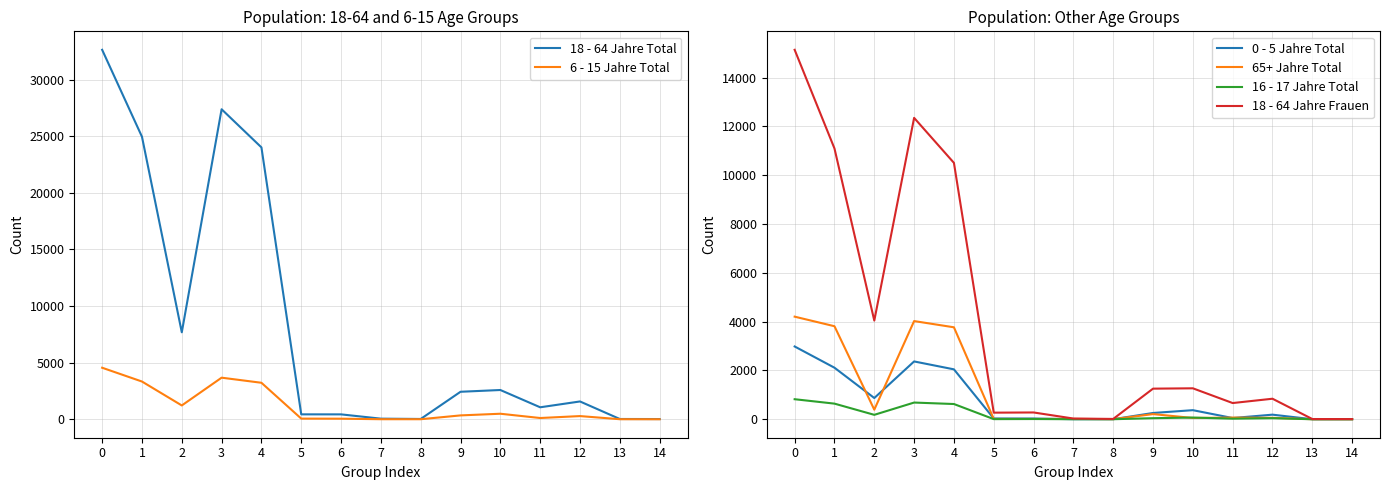

Which series has the largest range (max minus min)?

18 - 64 Jahre Total